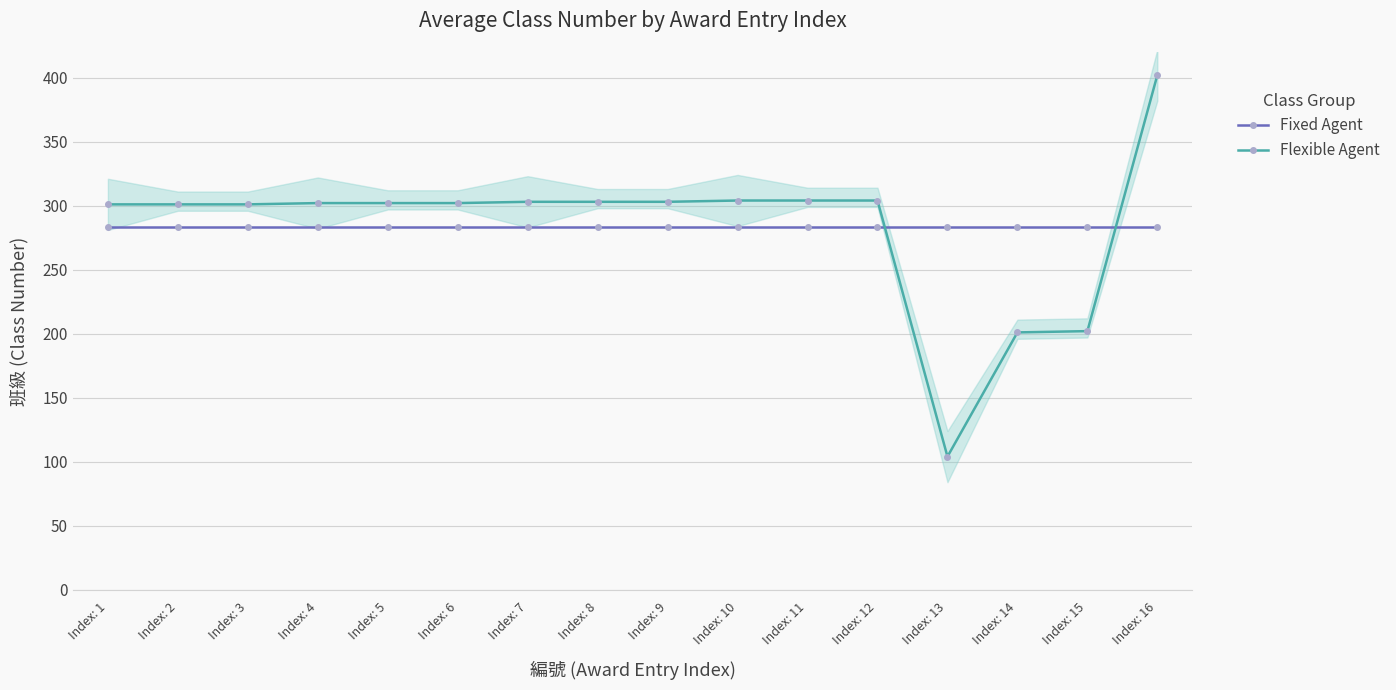

The Flexible Agent series shows 303.0 at Index: 8. True or false?

True